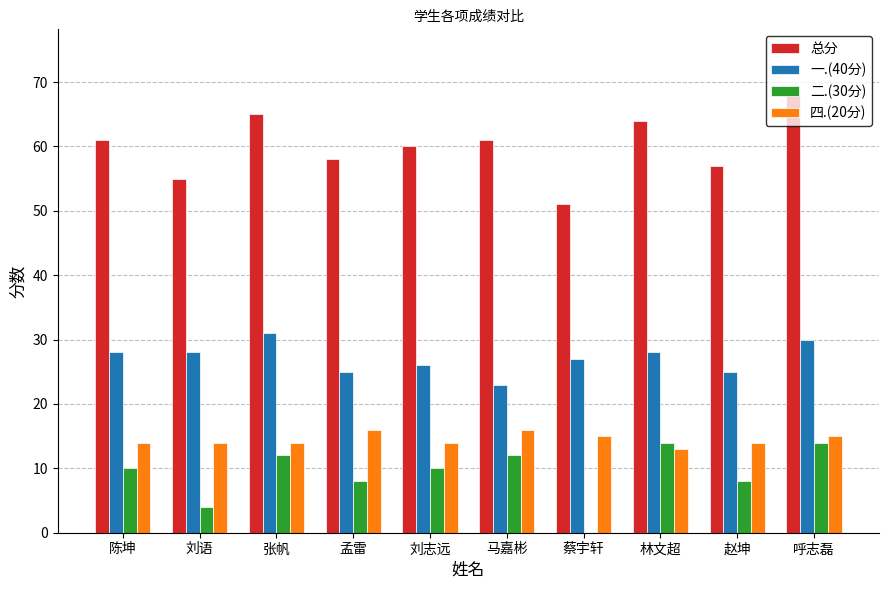

What is the sum of all 一.(40分) values?

271